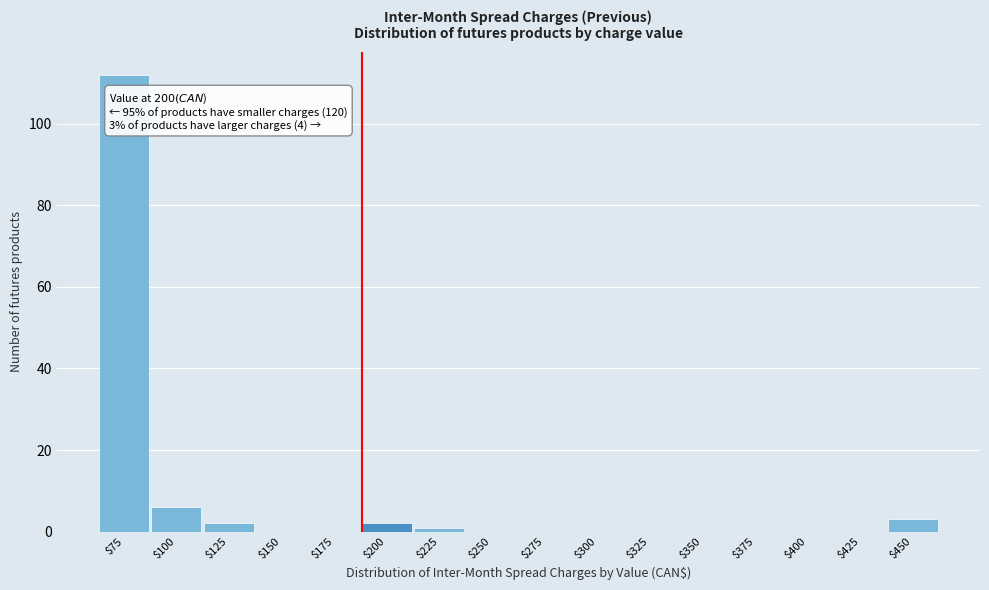

Where is the data nearest to the value 56?

$100